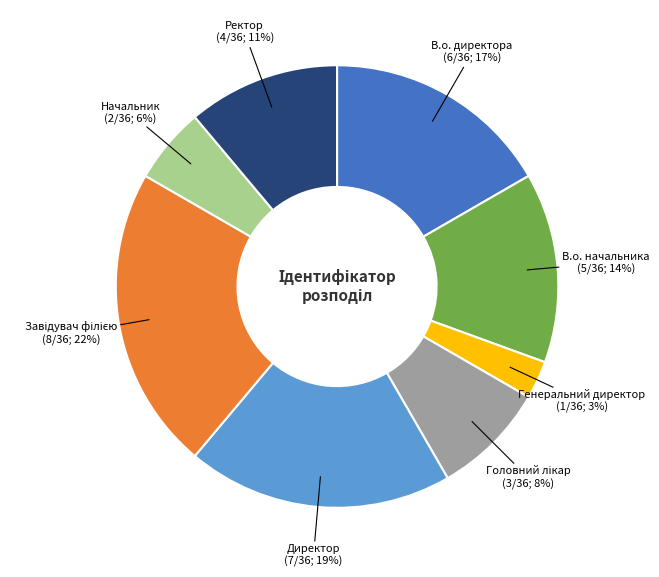

What is the smallest slice in the pie chart?

Генеральний директор